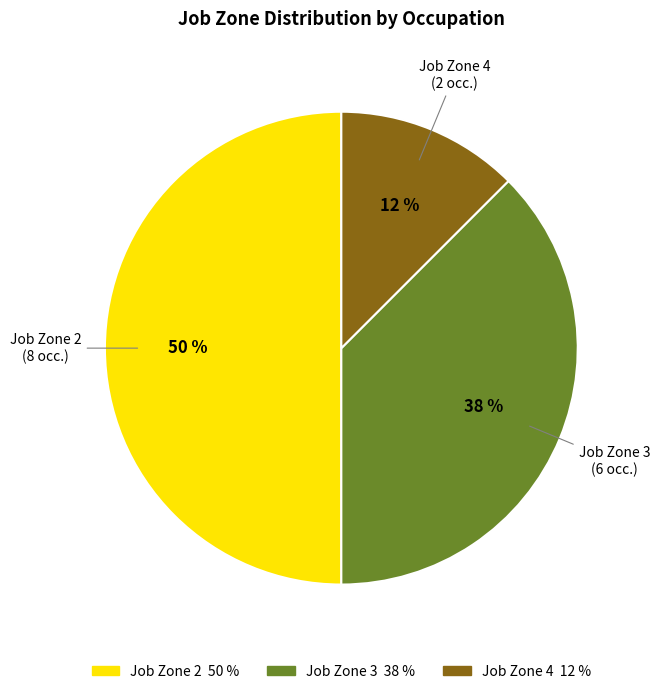

Count the number of slices in the pie.

3